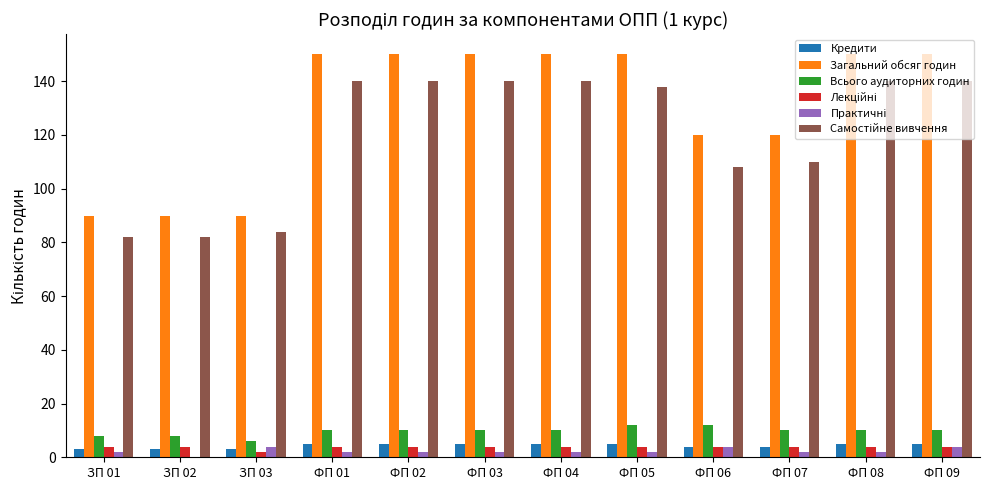

What is the spread (max minus min) of values at ЗП 03?

88